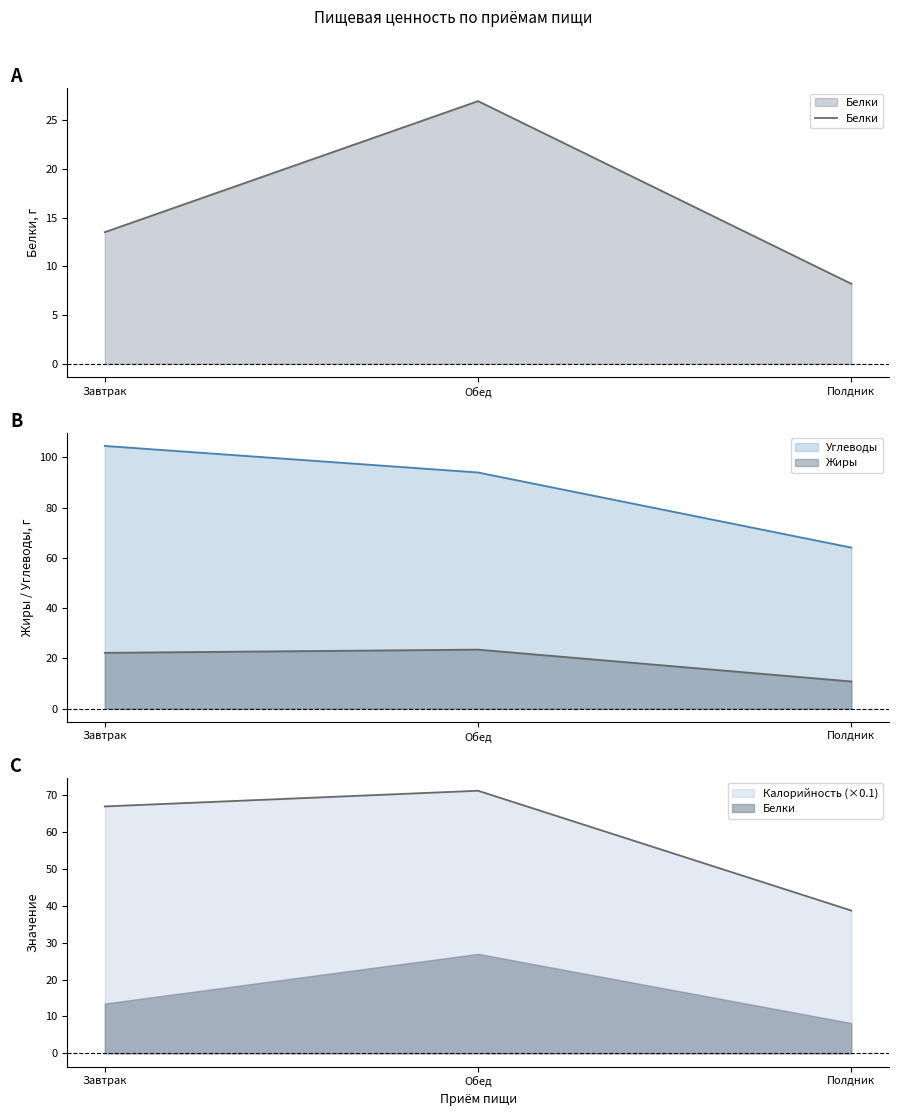

List the labels in order of value, largest first.

Обед, Завтрак, Полдник